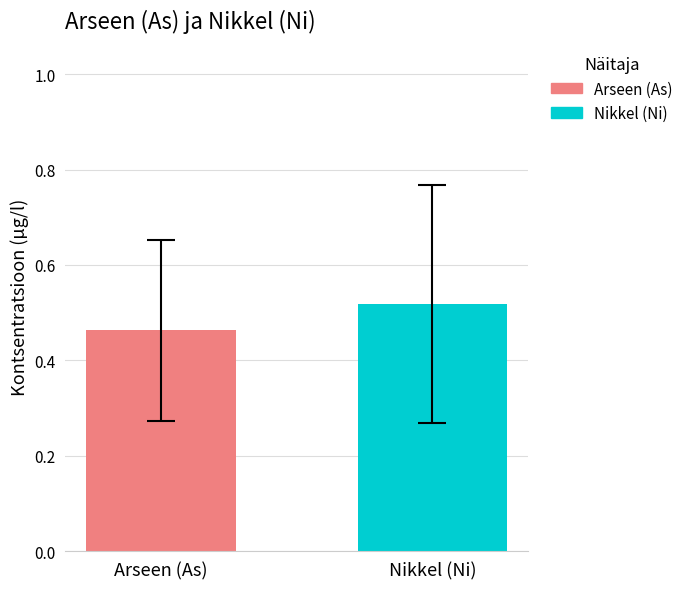

Which series has the widest spread of values?

Arseen (As)